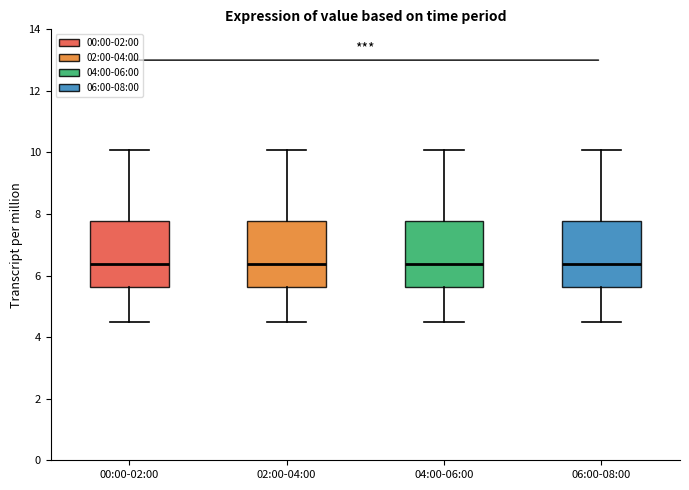

Where does the median line of the box for 00:00-02:00 sit on the y-axis? The values are not printed on the chart, so give them approximately, as read against the axis.

6.4